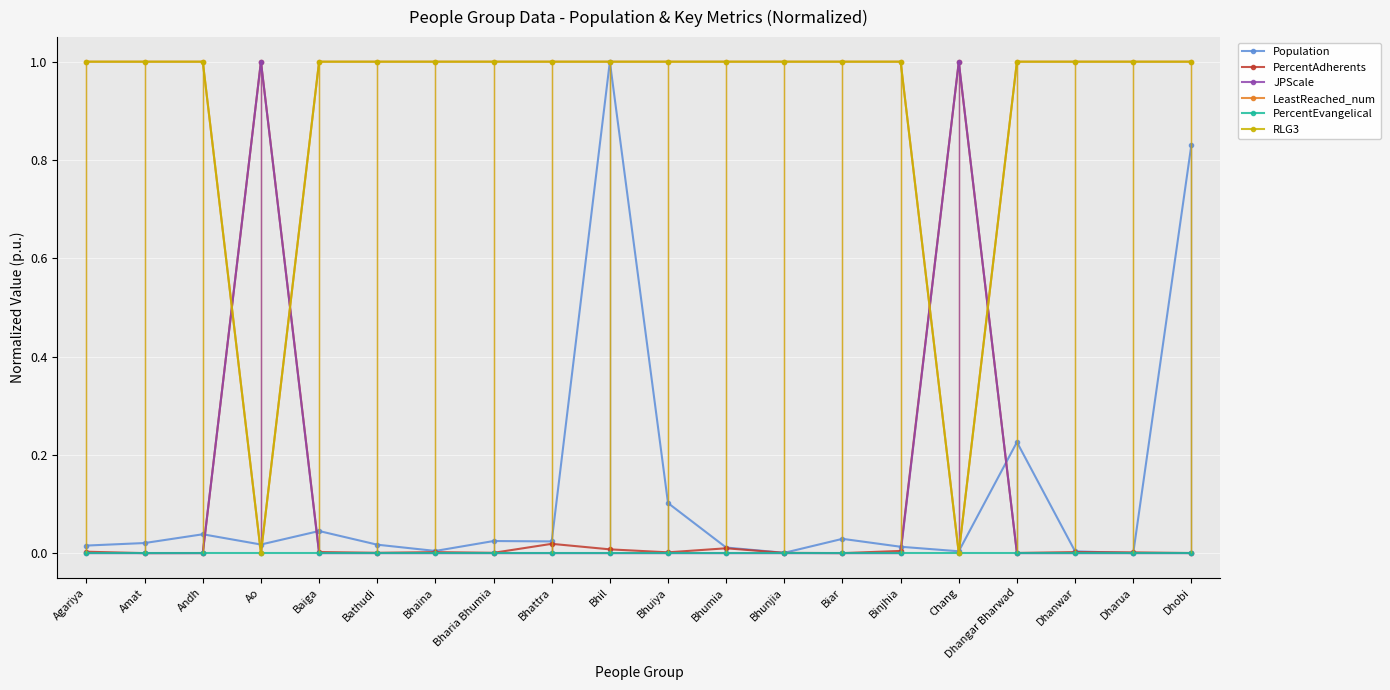

What are all the series names shown in the legend?

Population, PercentAdherents, JPScale, LeastReached_num, PercentEvangelical, RLG3